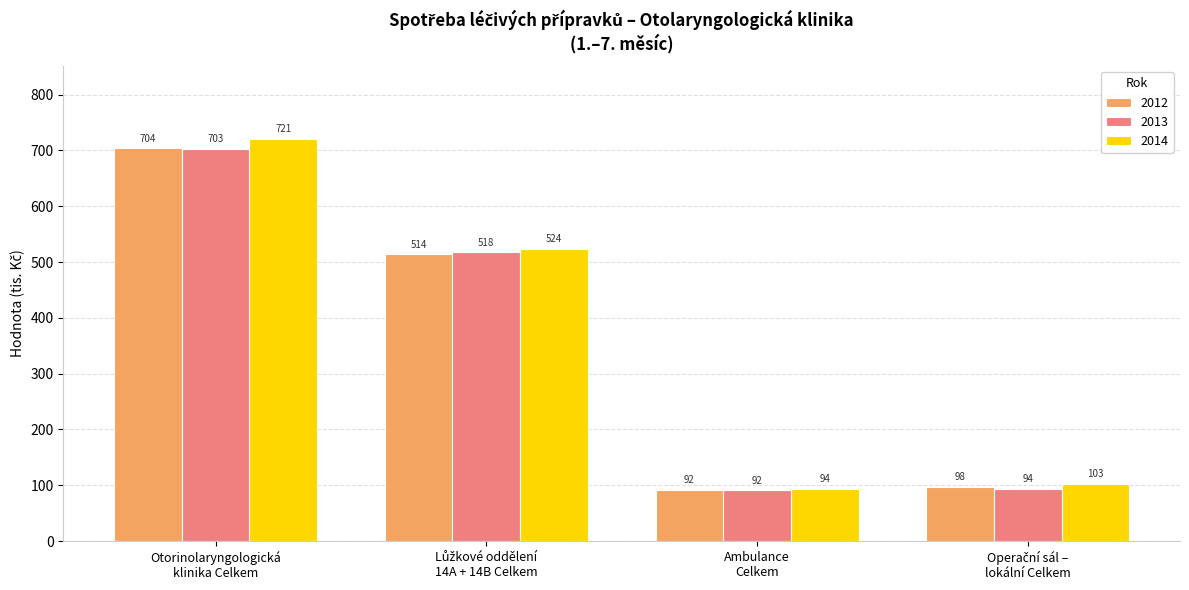

What is the smallest value displayed?

91.6